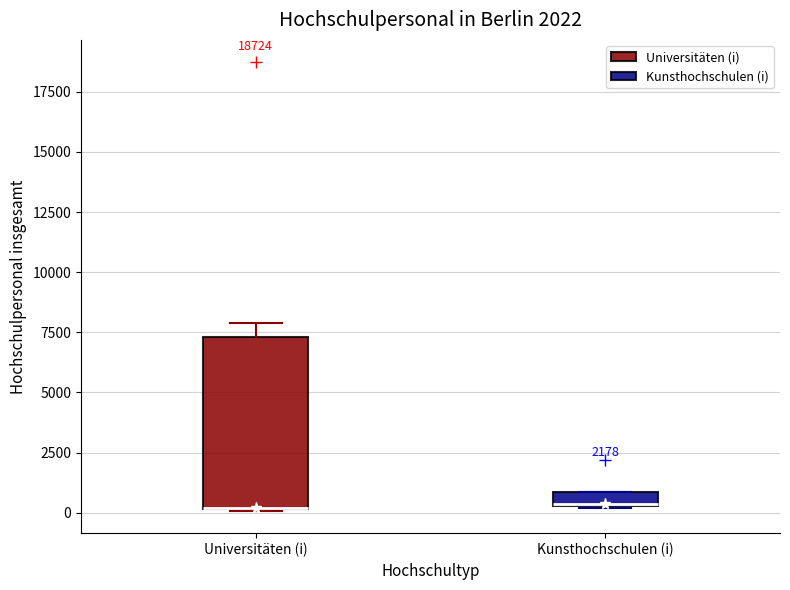

Comparing the boxes themselves (not the whiskers), which one is the tallest?

Universitäten (i)